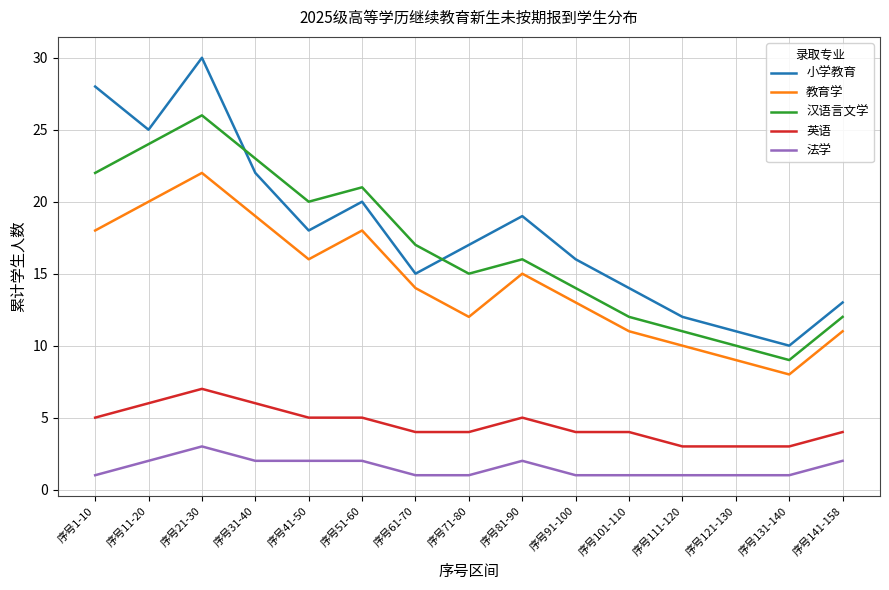

True or false: 法学 and 小学教育 intersect in this chart.

False